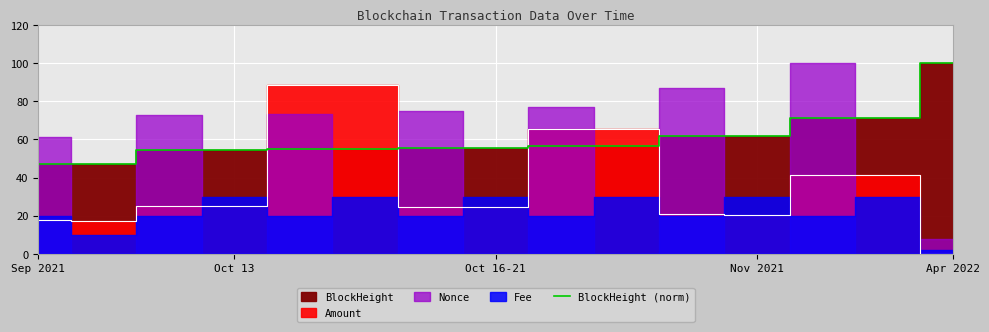

Where is the data nearest to the value 73?

13